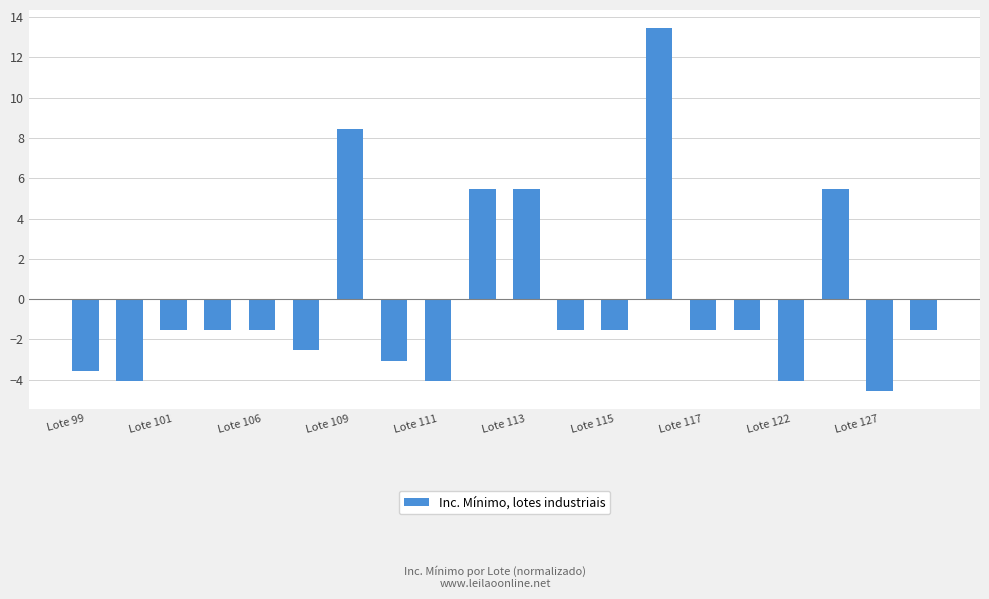

What is the minimum value shown in the chart?

-4.5